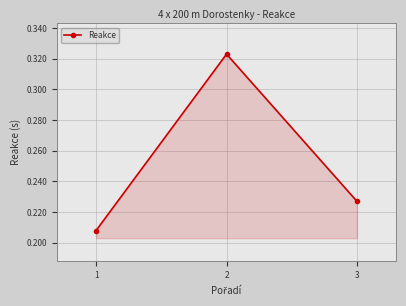

What is the sum of all values?

0.8